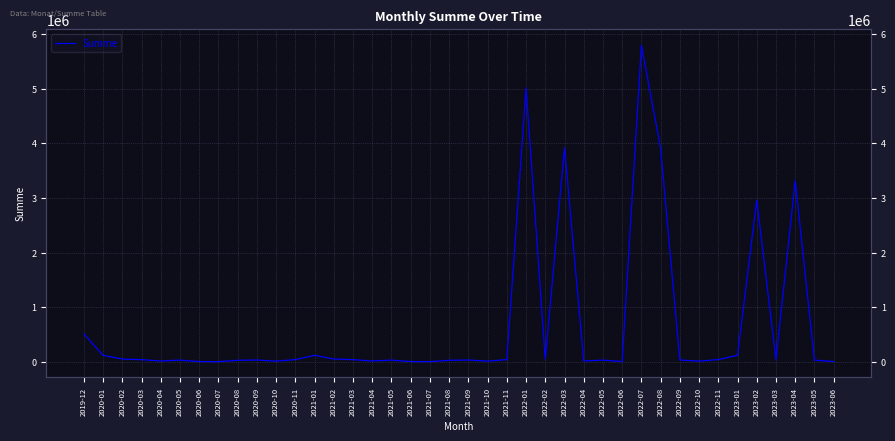

Is it true that the value at 2020-10 is 16341.7?

False